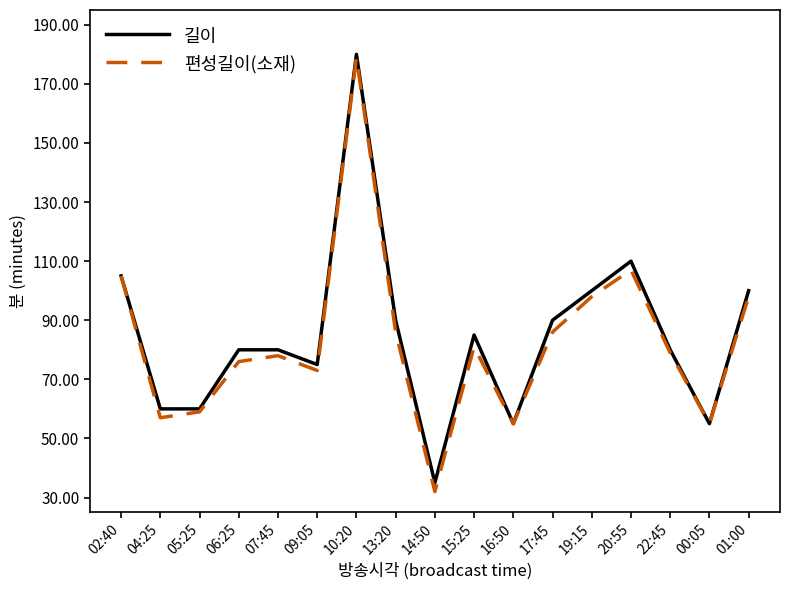

Where is 편성길이(소재) nearest to the value 105?

02:40